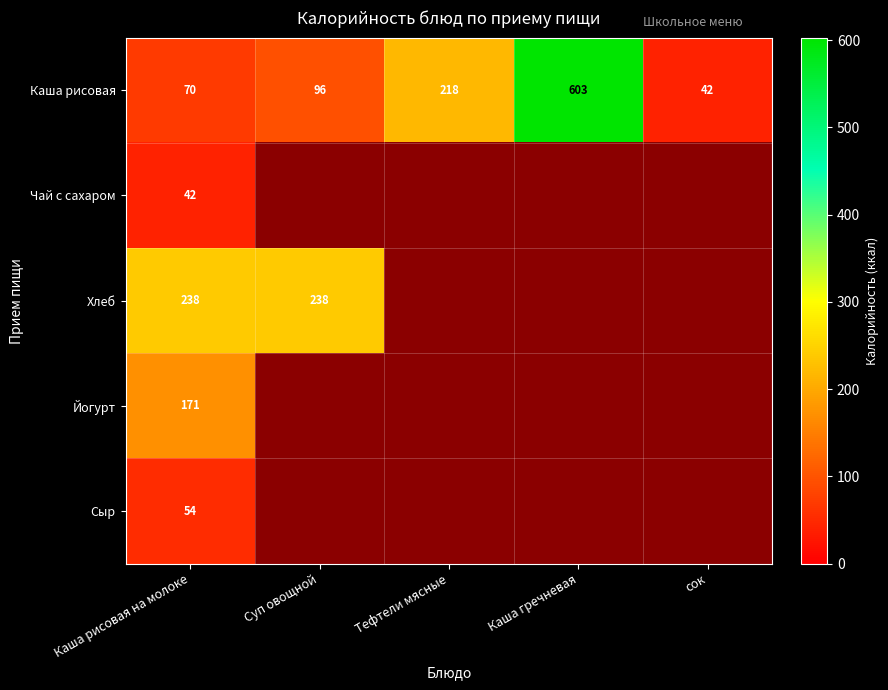

What is the total value across all series at Каша рисовая на молоке?

575